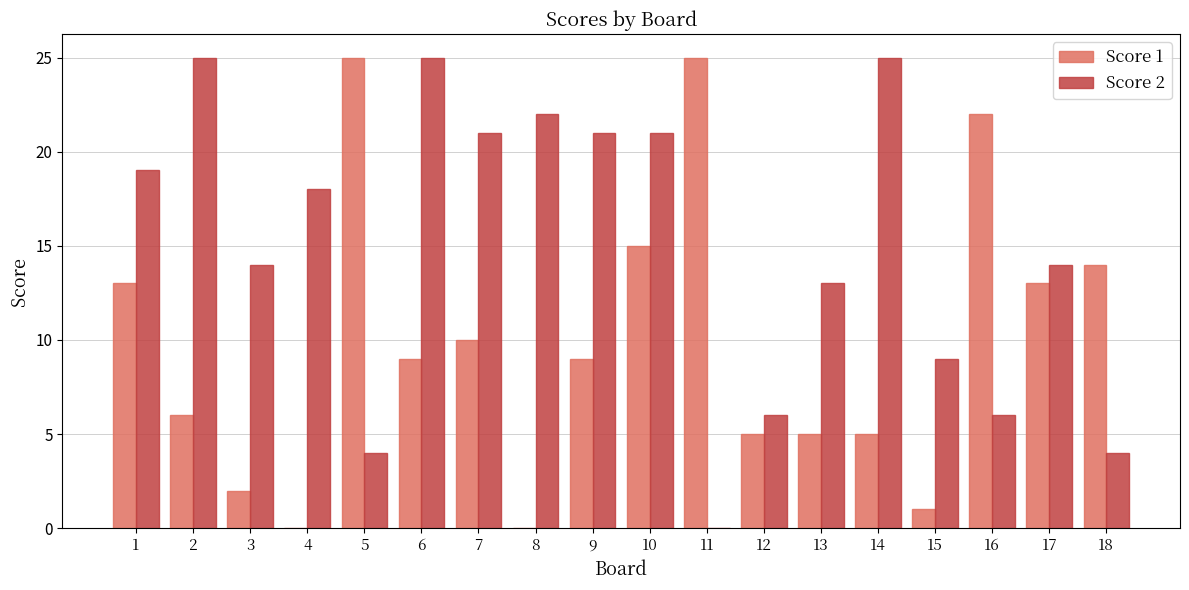

At which category is the sum across all series the highest?

10